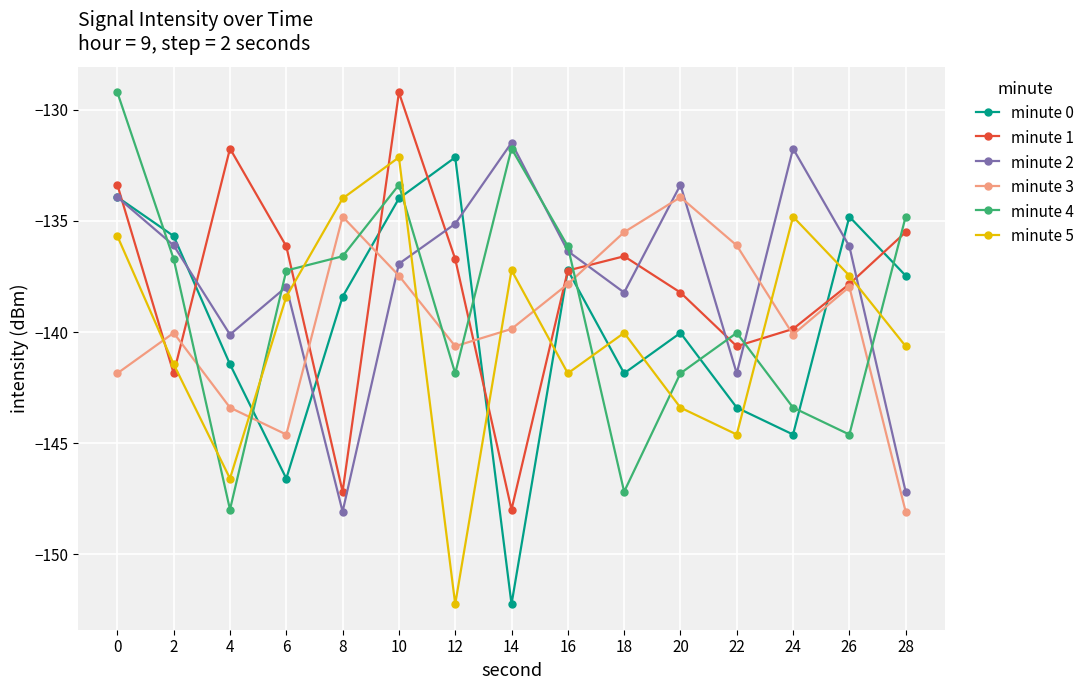

What is the difference between the second highest and second lowest values in the minute 5 series?

12.6